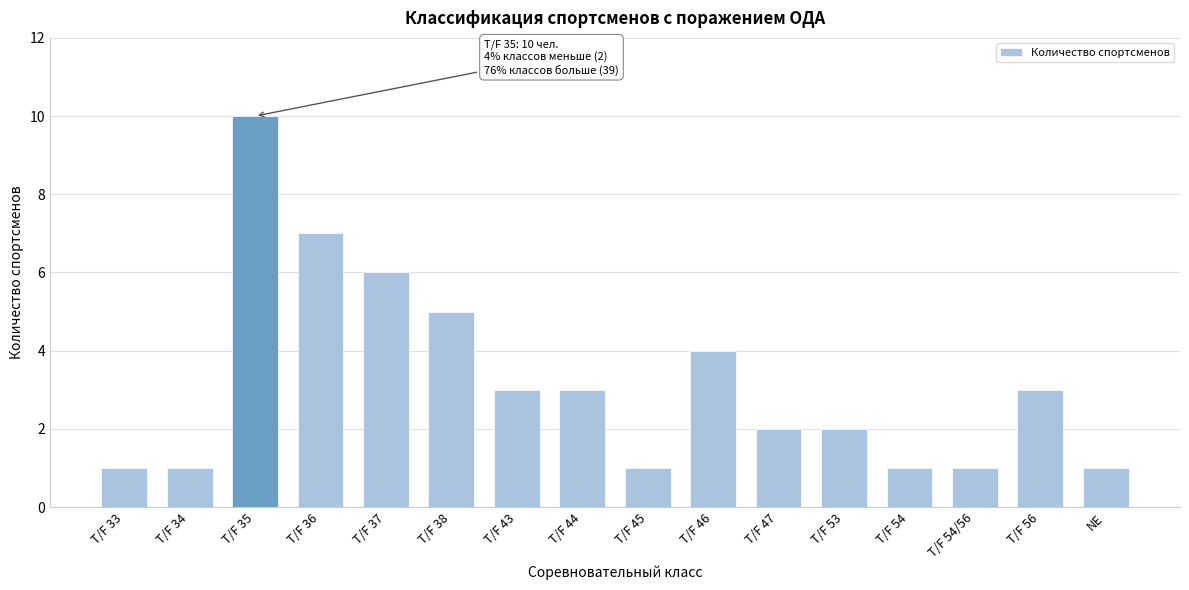

Reading right to left, what are all the values shown in this chart?

NE=1	T/F 56=3	T/F 54/56=1	T/F 54=1	T/F 53=2	T/F 47=2	T/F 46=4	T/F 45=1	T/F 44=3	T/F 43=3	T/F 38=5	T/F 37=6	T/F 36=7	T/F 35=10	T/F 34=1	T/F 33=1